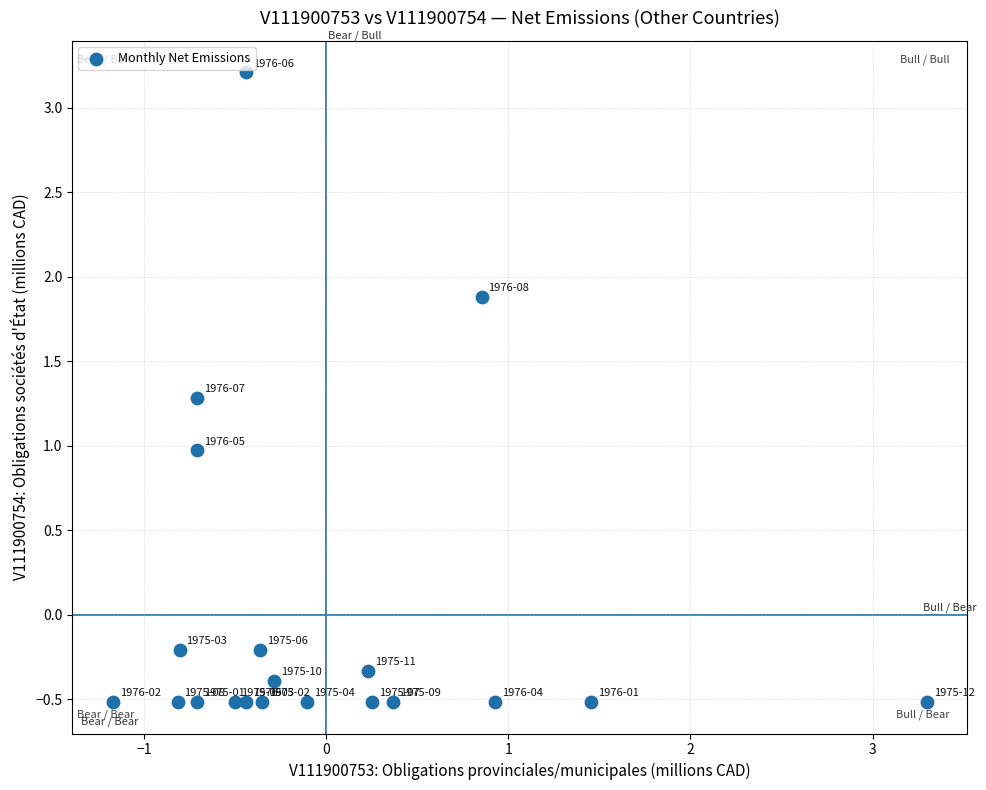

What is the range of Y values (max minus min)?

3.7